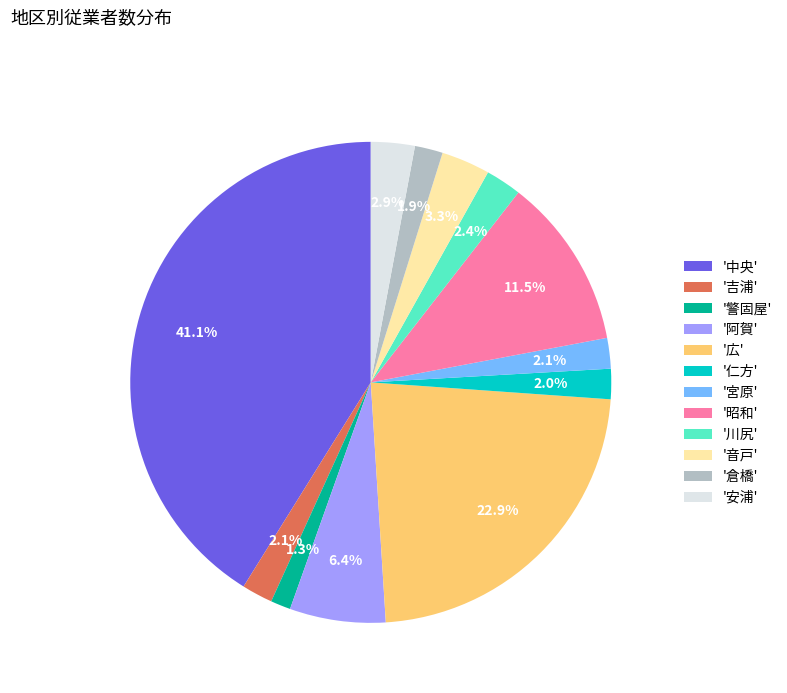

What portion of the pie excludes '昭和'?

88.5%